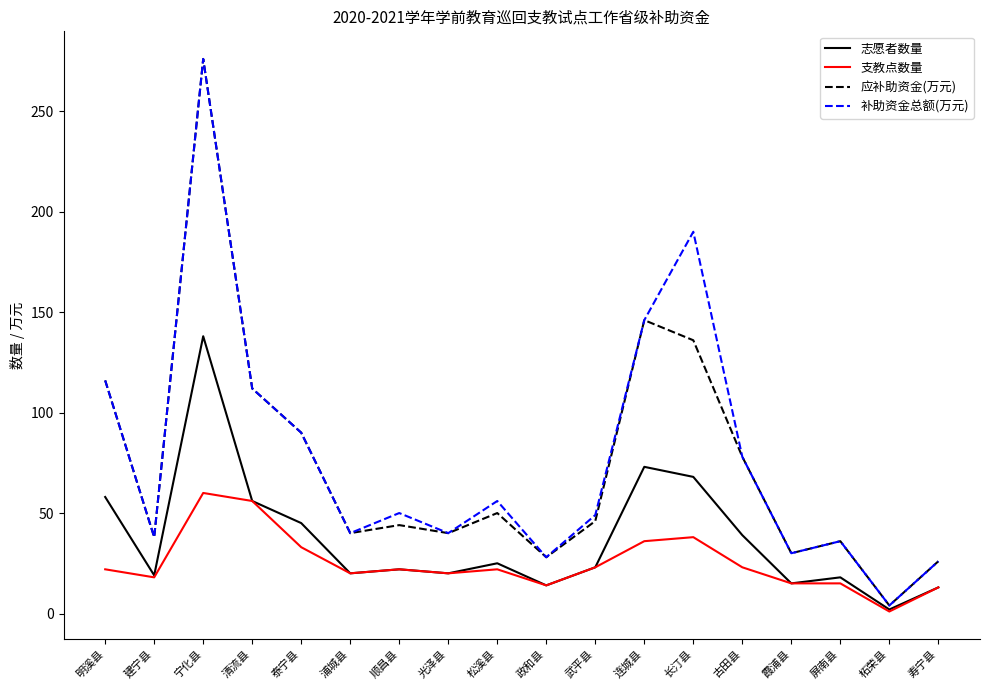

True or false: 补助资金总额(万元) has a value of 146 at 连城县.

True